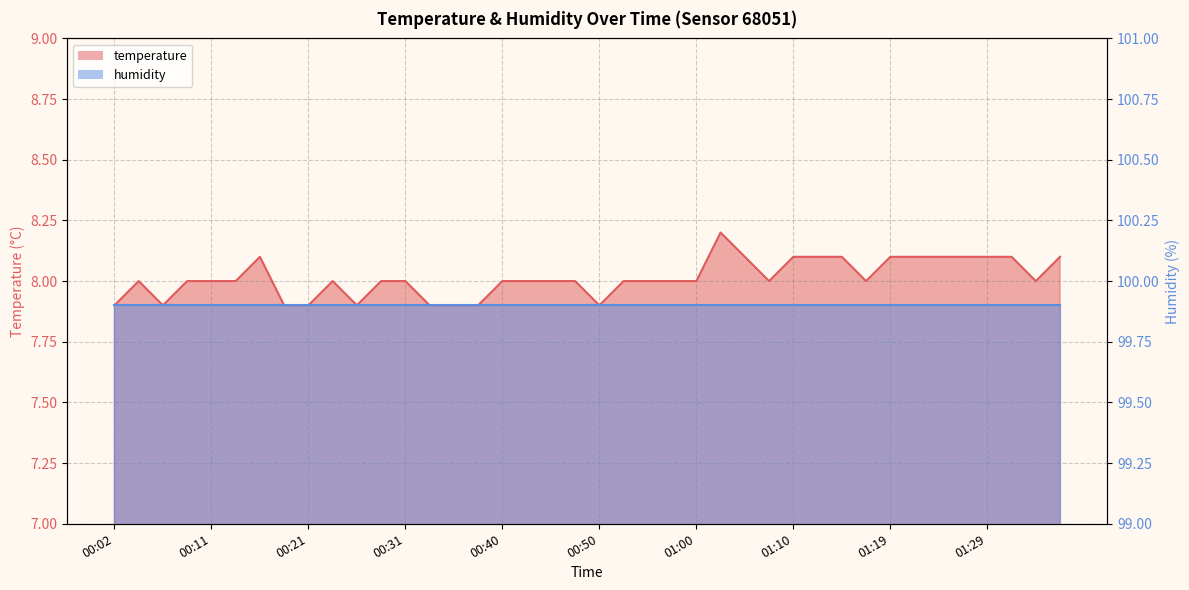

How many points are higher than both their immediate neighbors (excluding endpoints)?

4